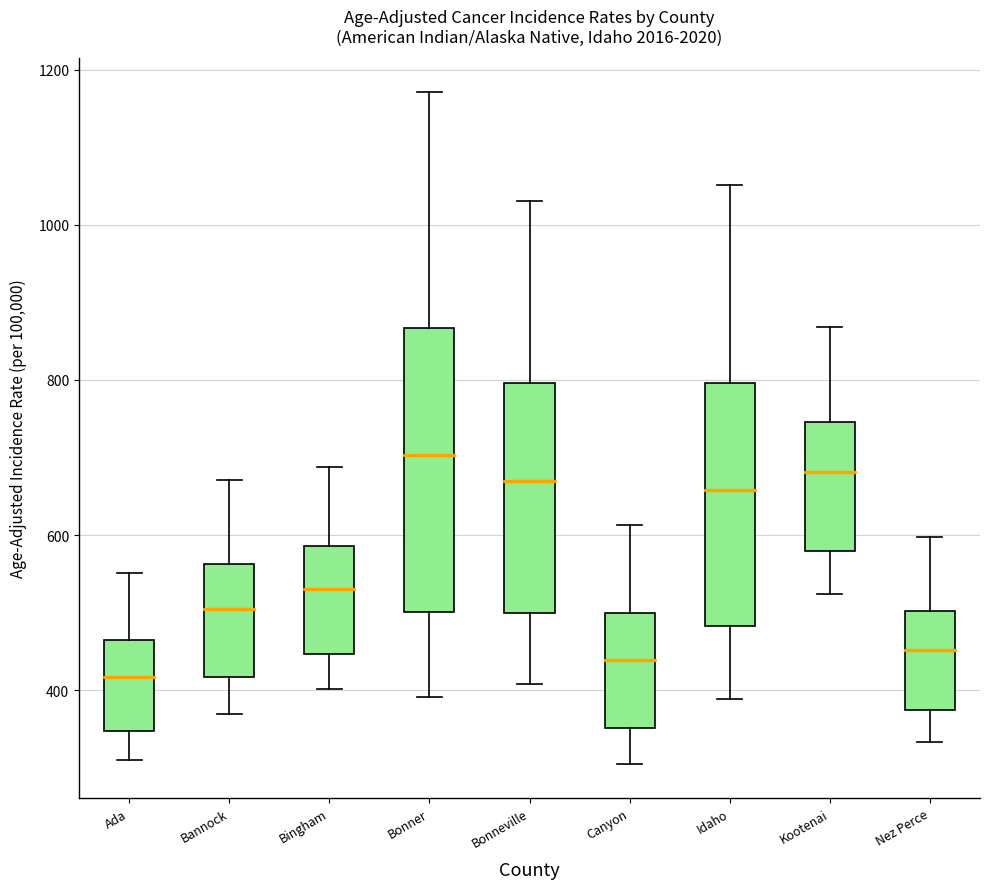

Reading left to right, read every box against the y-axis: the position of its median line, the range the box covers, and the ends of its whiskers. The values are not printed on the chart, so give them approximately, as read against the axis.

Ada: median 420, box 340 to 460, whiskers 320 to 560
Bannock: median 500, box 420 to 560, whiskers 360 to 680
Bingham: median 540, box 440 to 580, whiskers 400 to 680
Bonner: median 700, box 500 to 860, whiskers 400 to 1180
Bonneville: median 660, box 500 to 800, whiskers 400 to 1040
Canyon: median 440, box 360 to 500, whiskers 300 to 620
Idaho: median 660, box 480 to 800, whiskers 380 to 1060
Kootenai: median 680, box 580 to 740, whiskers 520 to 860
Nez Perce: median 460, box 380 to 500, whiskers 340 to 600